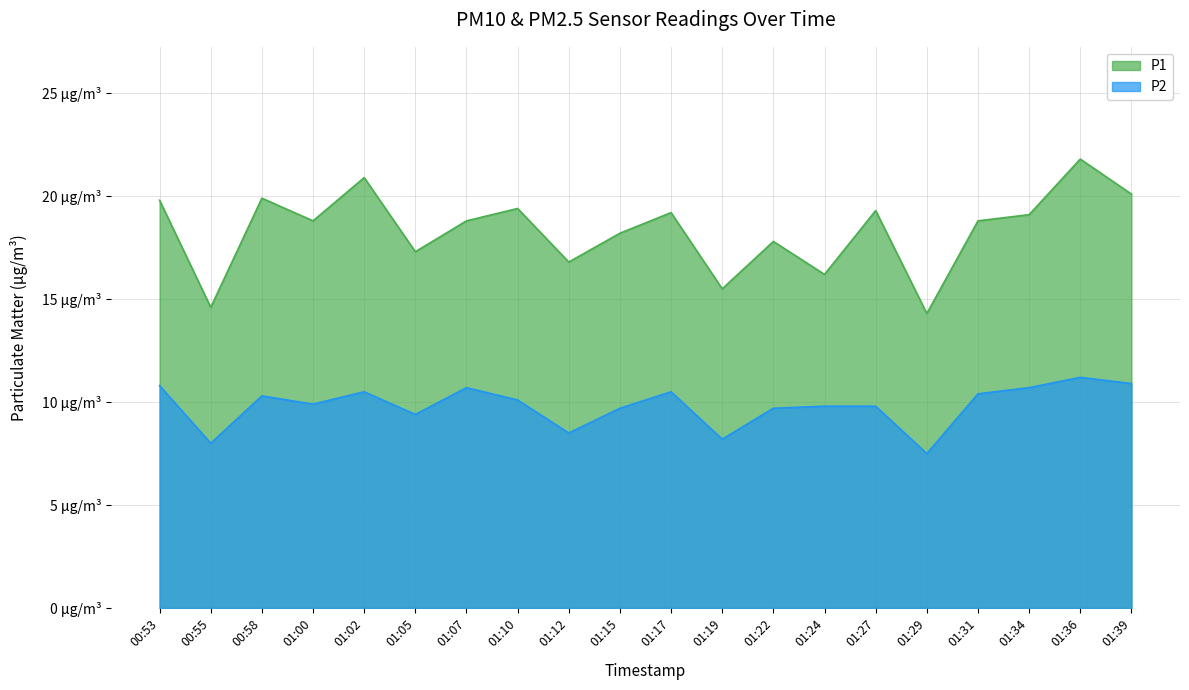

Which label corresponds to the smallest value in the chart?

01:29